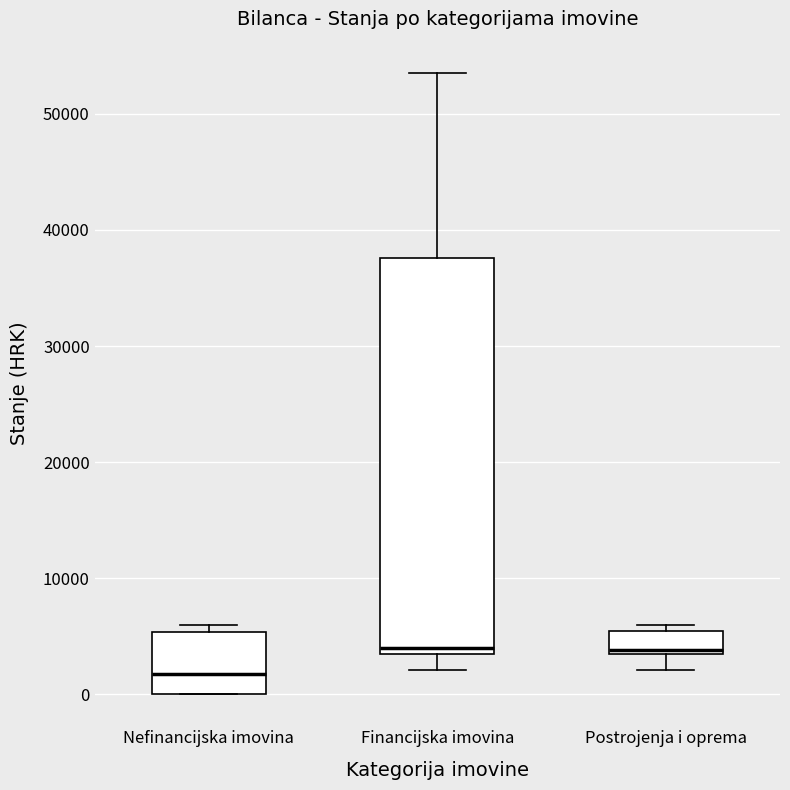

Reading left to right, transcribe this box plot: for each box, give where its median line is, the range the box spans, and where its two whiskers end, as read against the y-axis. The values are not printed on the chart, so give them approximately, as read against the axis.

Nefinancijska imovina: median 2000, box 0 to 5000, whiskers 0 to 6000
Financijska imovina: median 4000, box 3000 to 38000, whiskers 2000 to 54000
Postrojenja i oprema: median 4000, box 3000 to 5000, whiskers 2000 to 6000